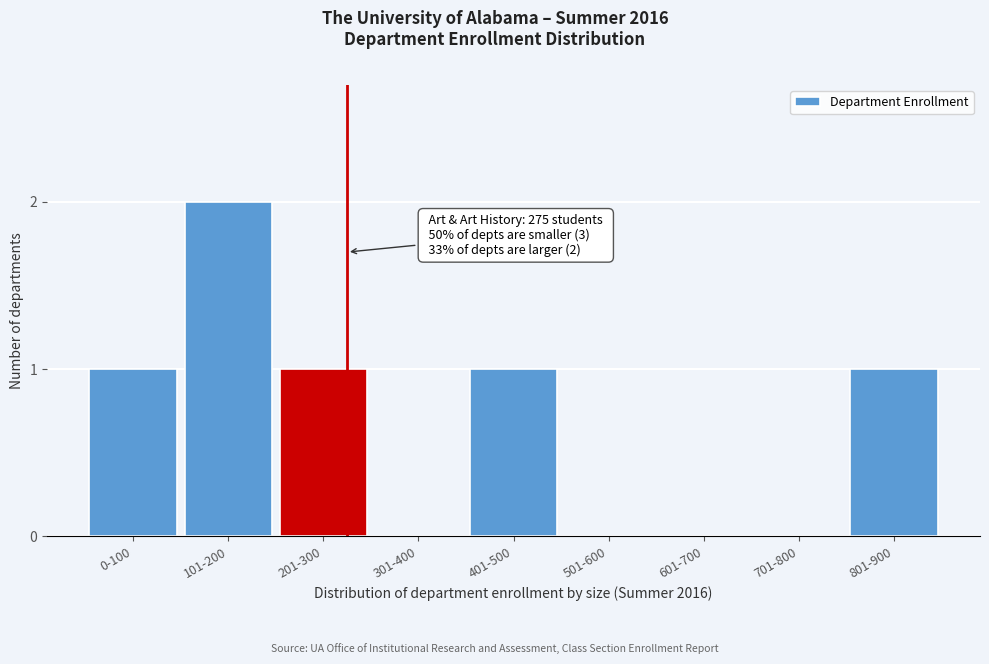

Reading left to right, what are all the values shown in this chart?

0-100=1	101-200=2	201-300=1	301-400=0	401-500=1	501-600=0	601-700=0	701-800=0	801-900=1